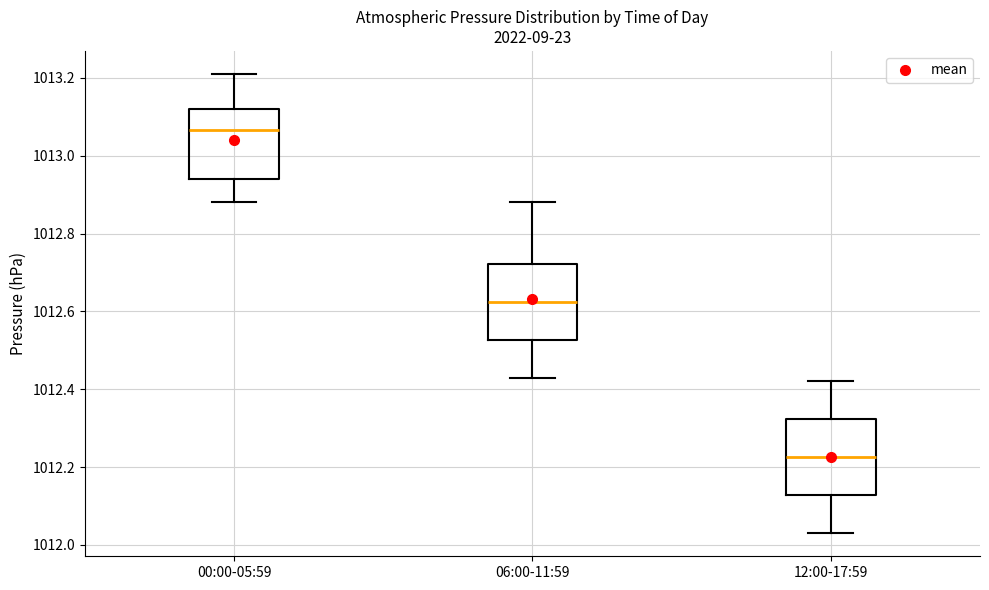

Where is the upper edge of the box for 06:00-11:59 on the y-axis? The values are not printed on the chart, so give them approximately, as read against the axis.

1012.72